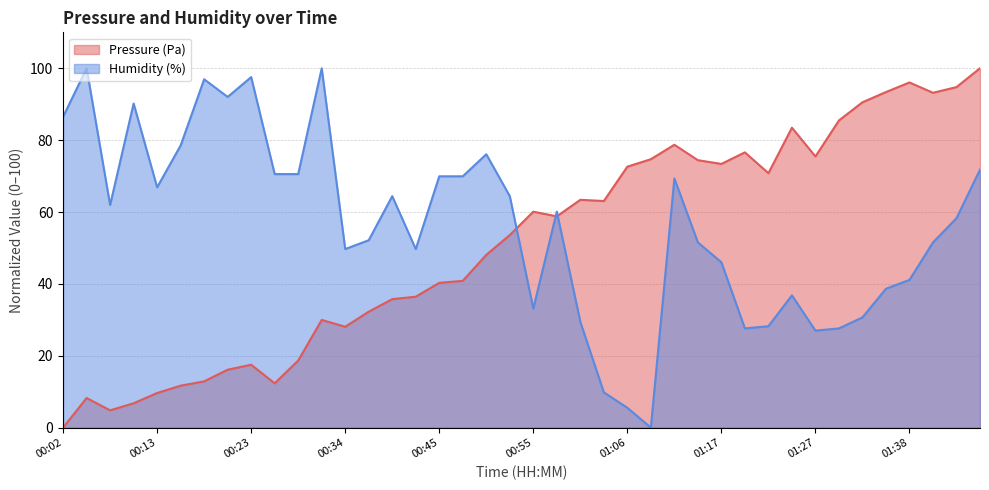

Which has a higher value, 01:46 or 00:13?

01:46